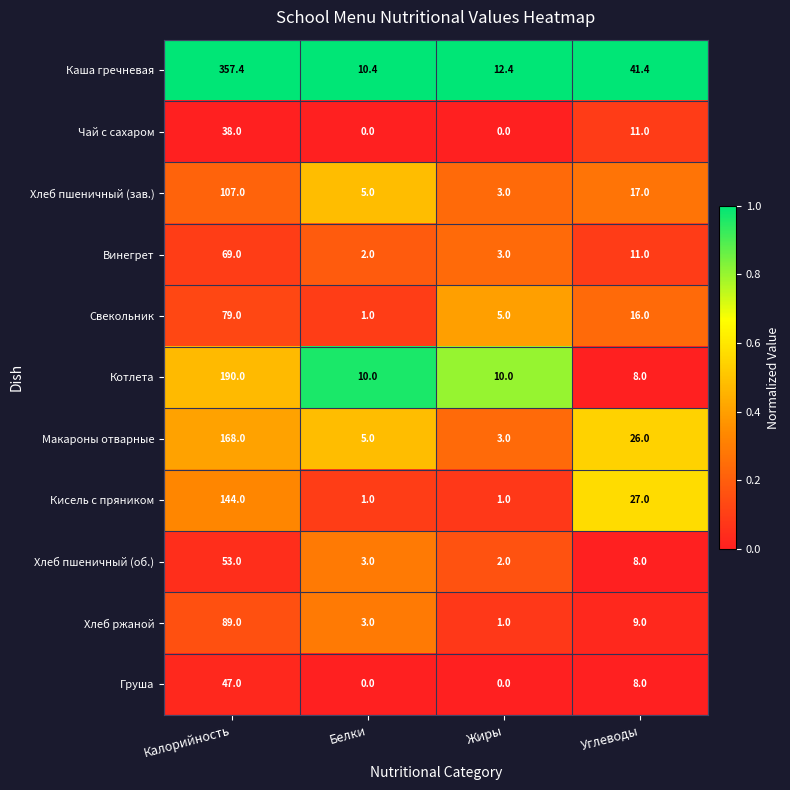

At which label does Хлеб пшеничный (зав.) first exceed 17?

Калорийность